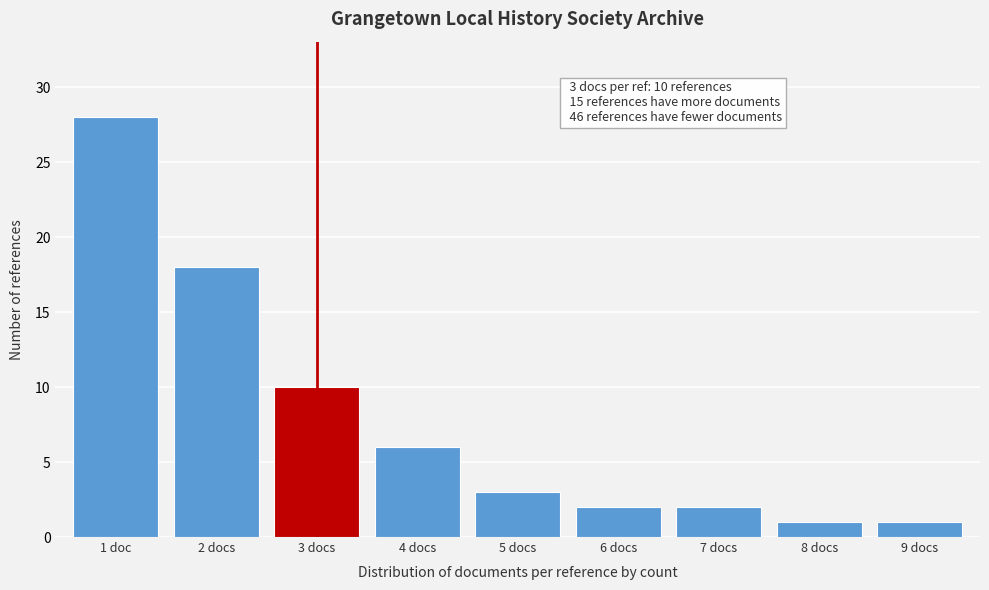

Reading right to left, extract all data points from this chart.

1	1	2	2	3	6	10	18	28